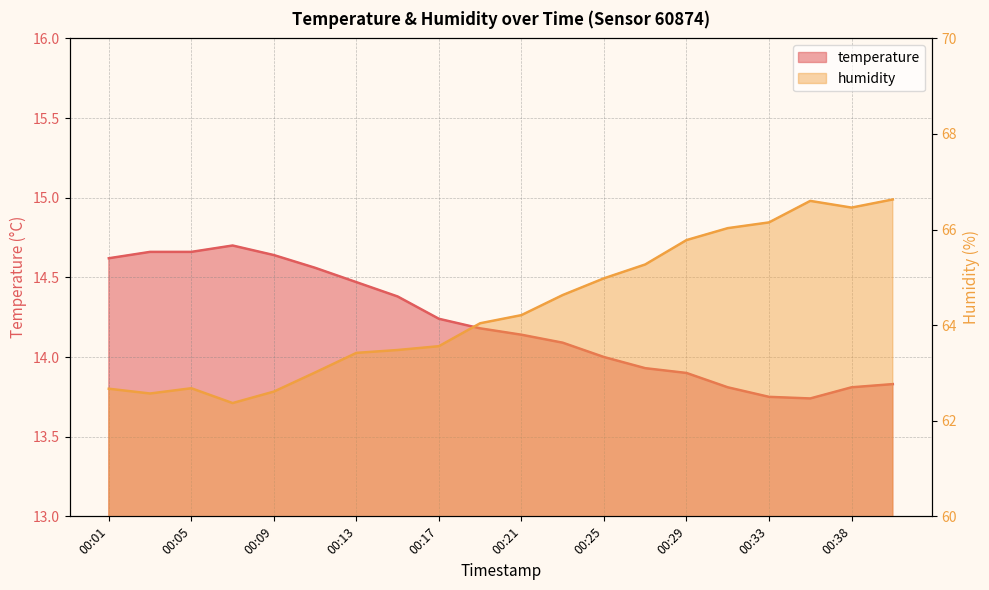

Between 00:09 and 00:29, which series saw the biggest shift?

humidity